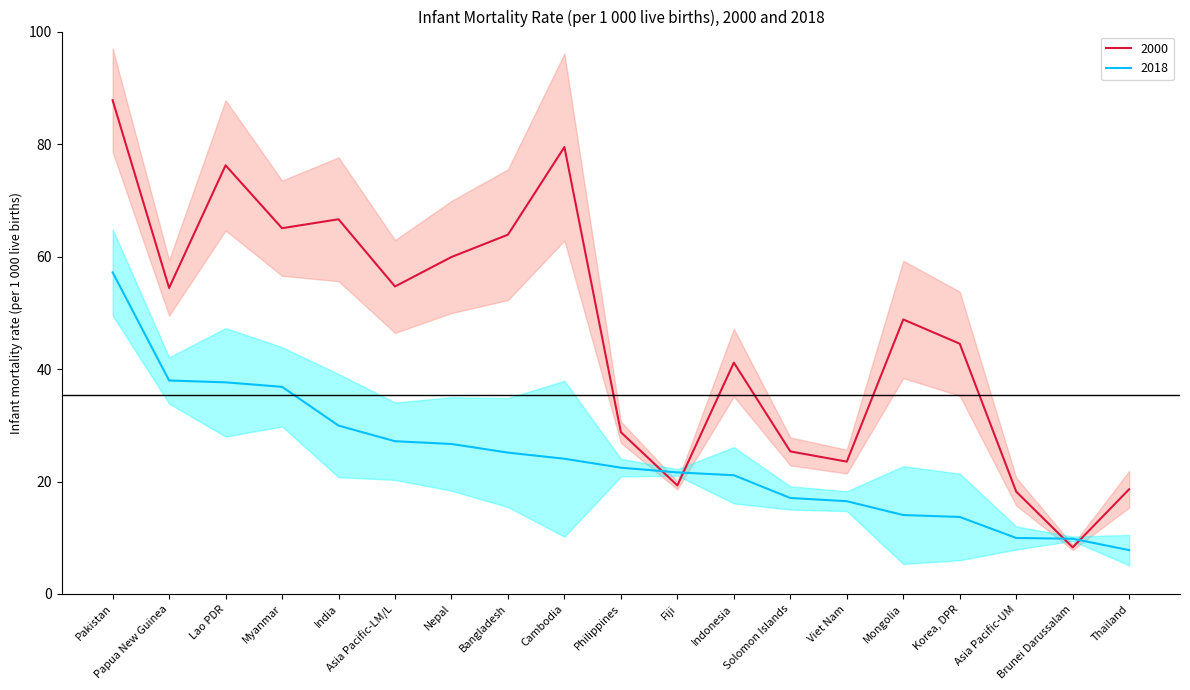

What position from the left is Indonesia?

12